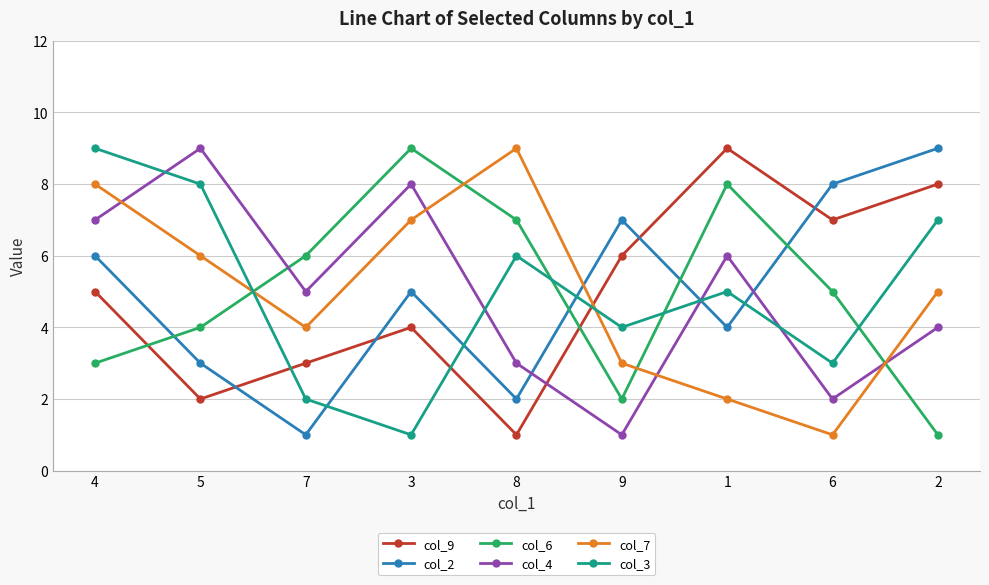

True or false: col_4 has a value of 9 at 1.

False